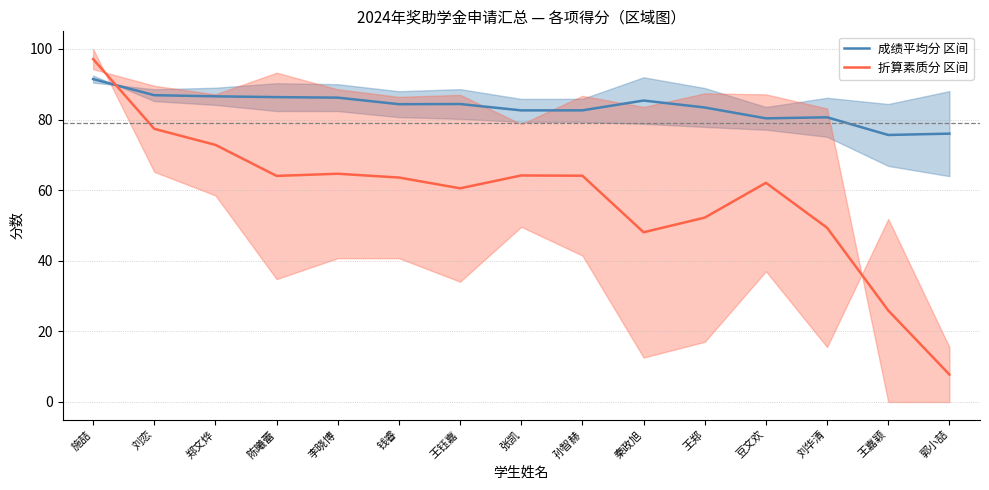

What is the difference between the 成绩平均分 区间 values at 陈曦蕾 and 钱睿?

2.0